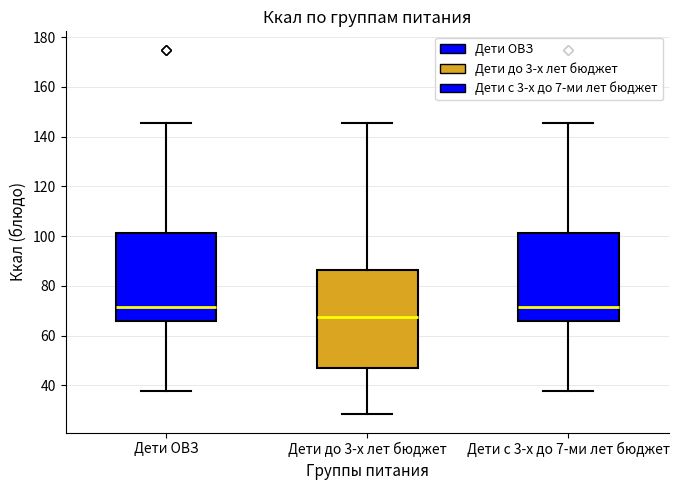

Where is the upper edge of the box for Дети ОВЗ on the y-axis? The values are not printed on the chart, so give them approximately, as read against the axis.

102